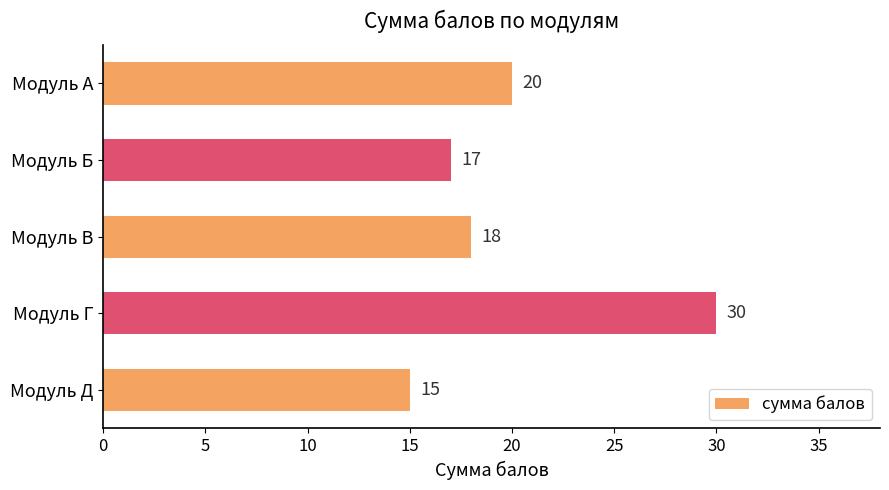

Reading bottom to top, transcribe all the data shown in this chart.

Модуль Д=15	Модуль Г=30	Модуль В=18	Модуль Б=17	Модуль А=20